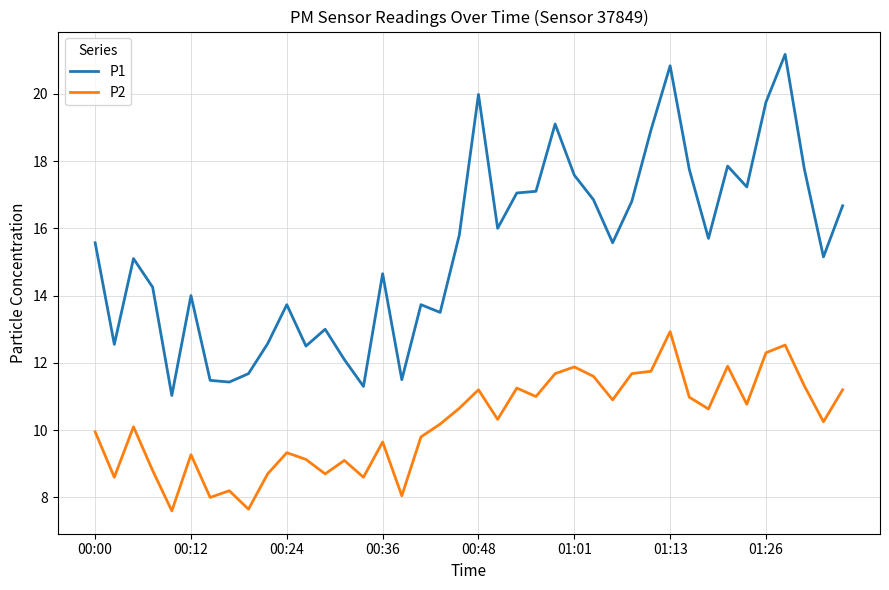

Which series has the widest spread of values?

P1